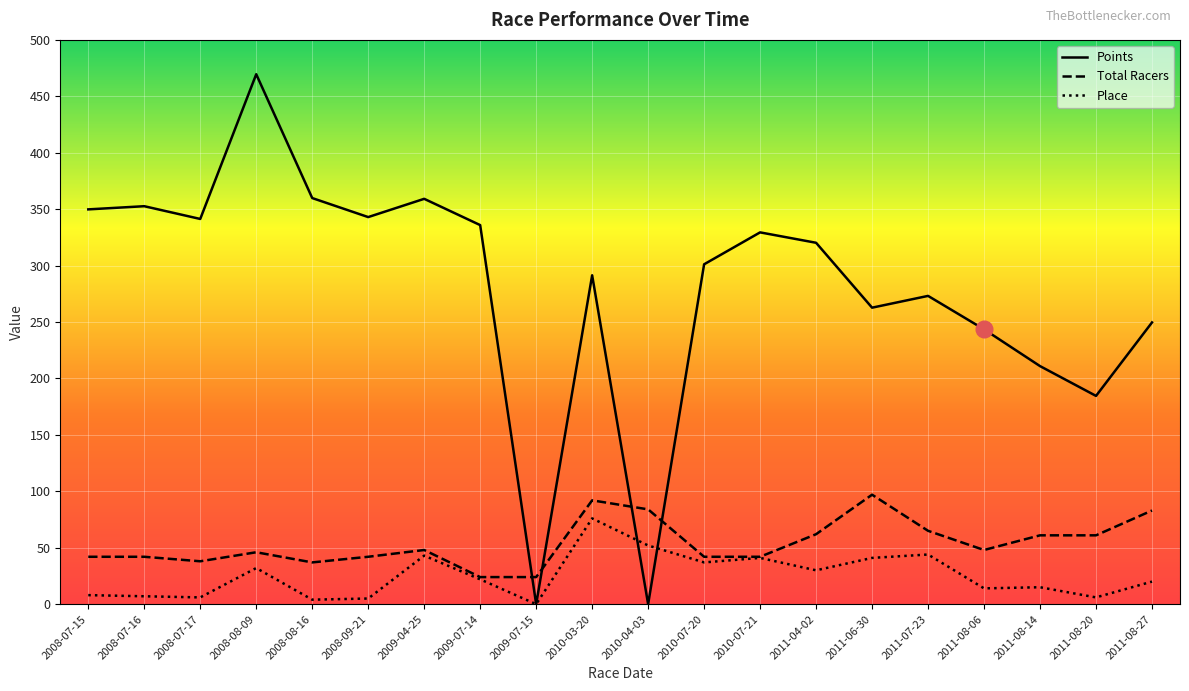

What is the sum of all Place values?

503.0